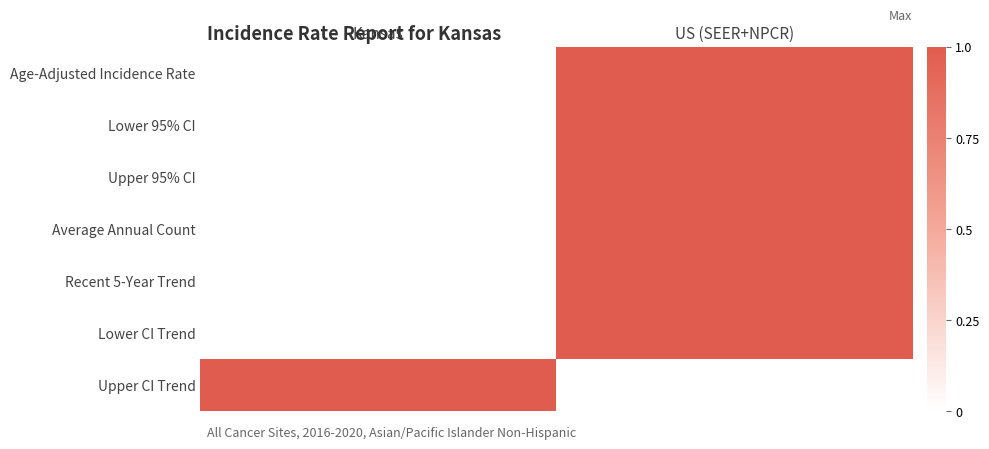

Reading left to right, what are all the values shown in this chart?

Age-Adjusted Incidence Rate: Kansas=0	US (SEER+NPCR)=1
Lower 95% CI: Kansas=0	US (SEER+NPCR)=1
Upper 95% CI: Kansas=0	US (SEER+NPCR)=1
Average Annual Count: Kansas=0	US (SEER+NPCR)=1
Recent 5-Year Trend: Kansas=0	US (SEER+NPCR)=1
Lower CI Trend: Kansas=0	US (SEER+NPCR)=1
Upper CI Trend: Kansas=1	US (SEER+NPCR)=0